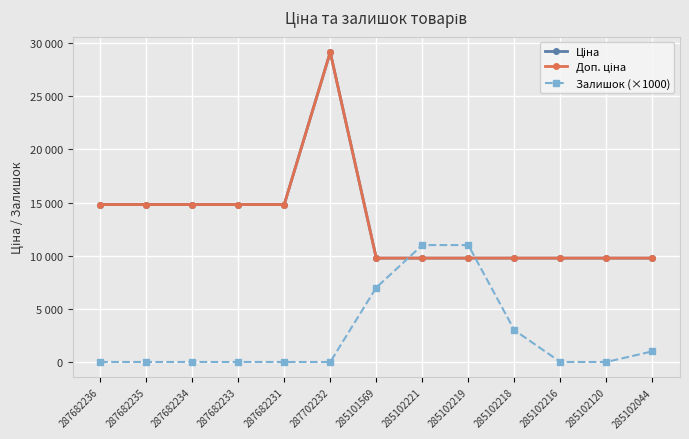

Is this an area chart (filled region under the line)?

No